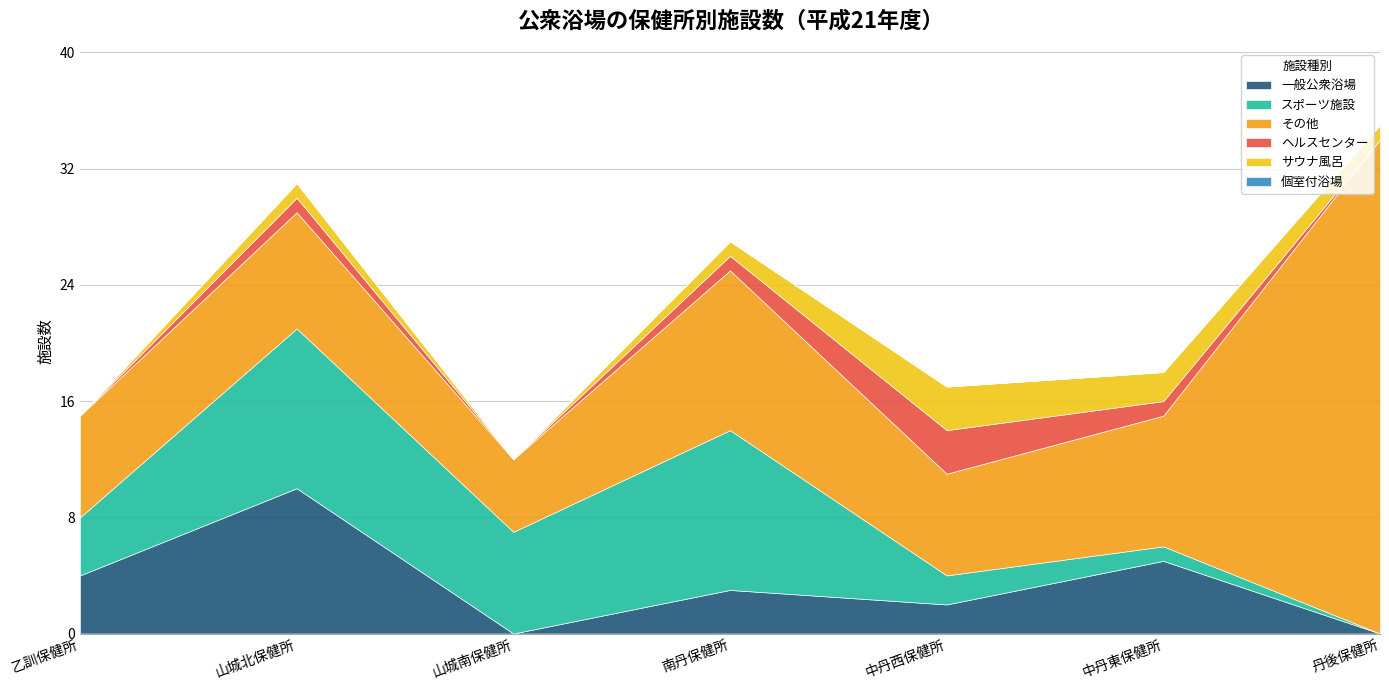

How many サウナ風呂 values are between 0 and 2?

6